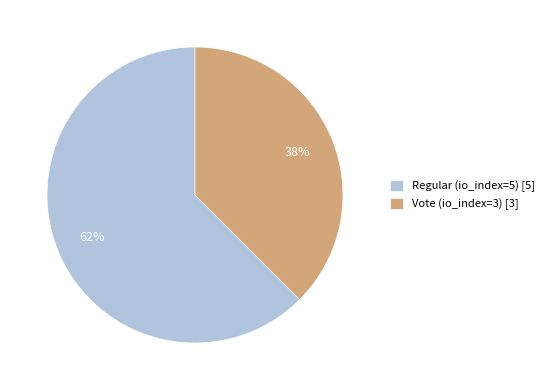

Which category has the smallest portion of the pie?

Vote (io_index=3)